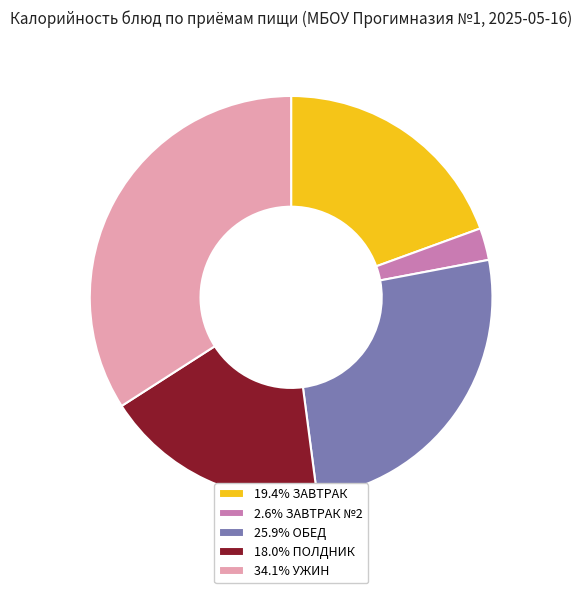

What is the ratio of the value at 18.0% ПОЛДНИК to the value at 19.4% ЗАВТРАК?

0.9